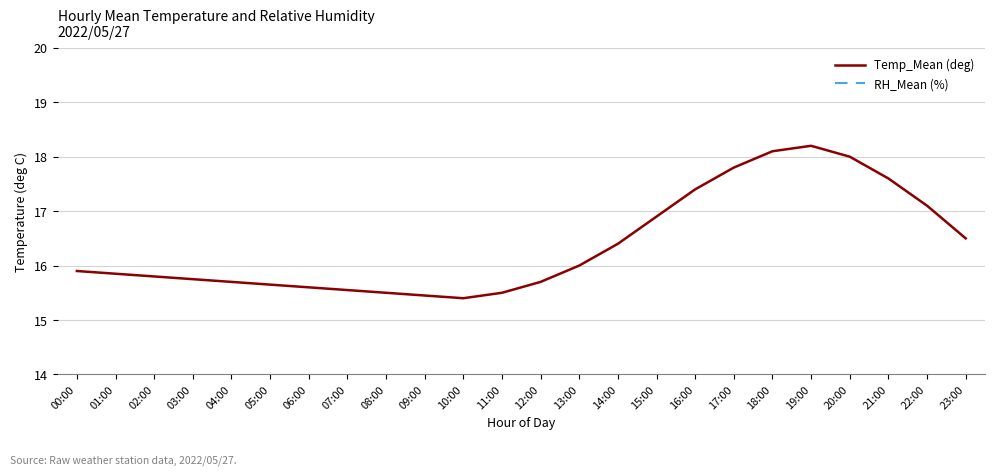

What is the spread (max minus min) of values at 09:00?

66.3